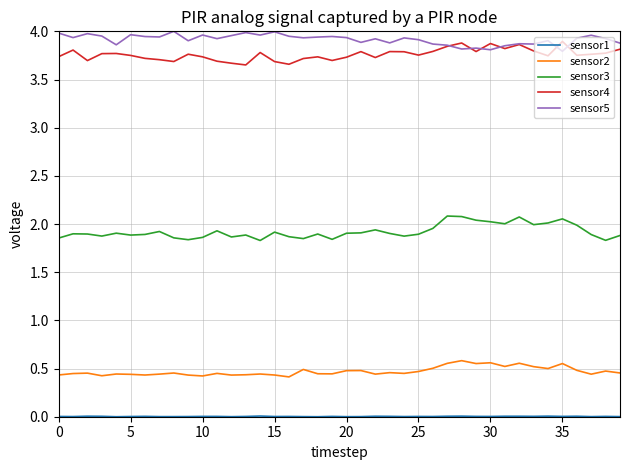

True or false: sensor4 and sensor3 cross at least once.

False